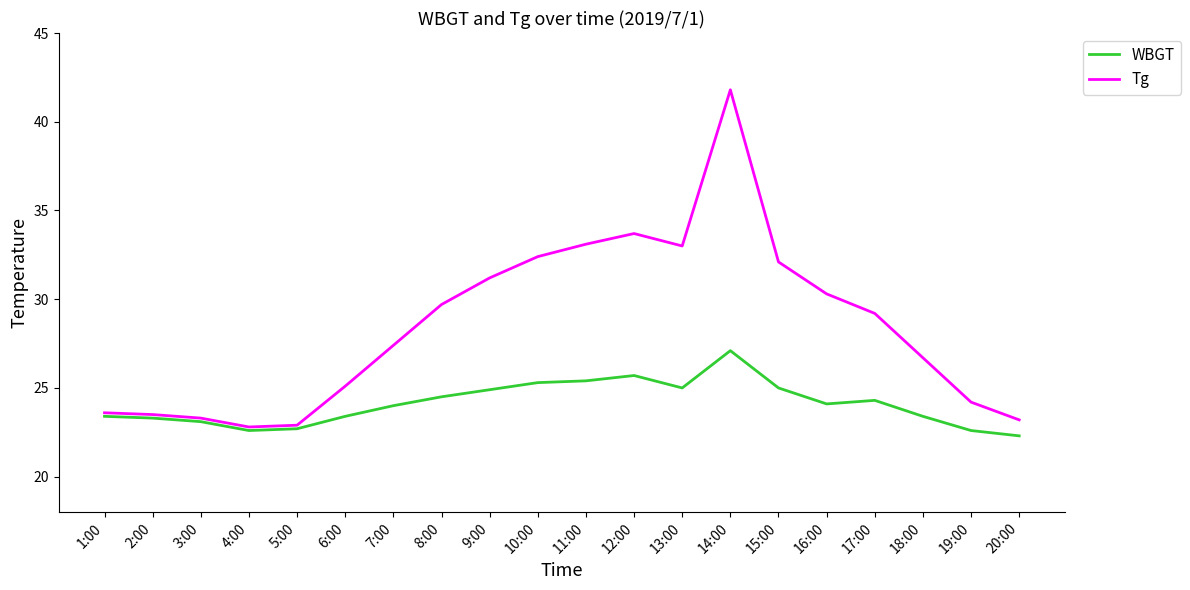

What are all the series names shown in the legend?

WBGT, Tg